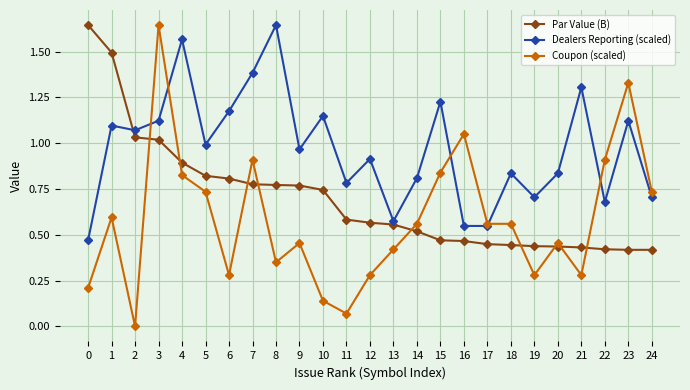

Where is the first local maximum for Coupon (scaled)?

1